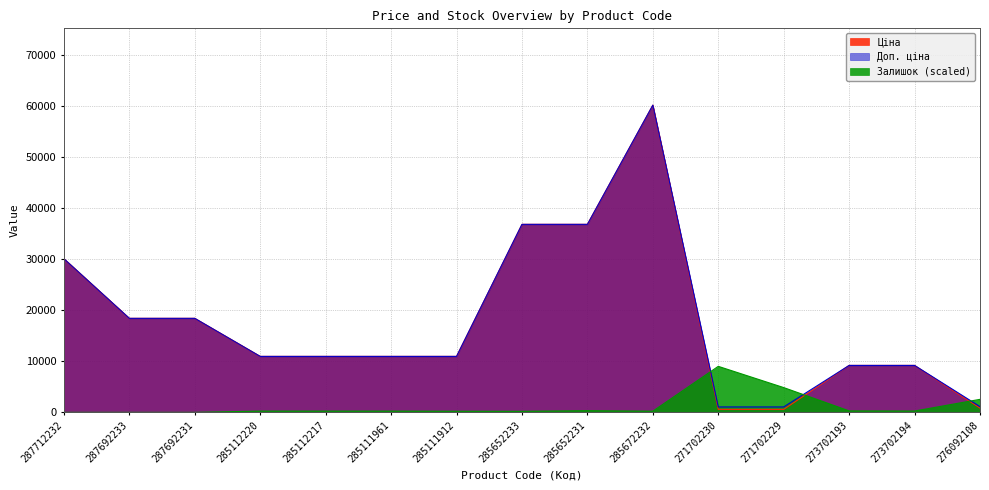

How many interior local valleys does the Залишок series have?

3